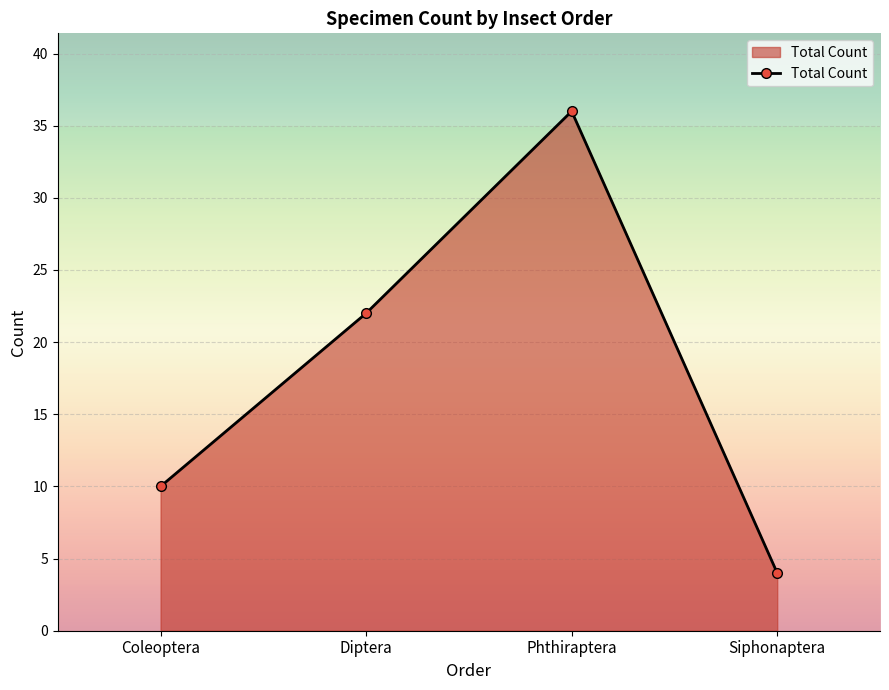

Reading right to left, what are all the values shown in this chart?

Siphonaptera=4	Phthiraptera=36	Diptera=22	Coleoptera=10